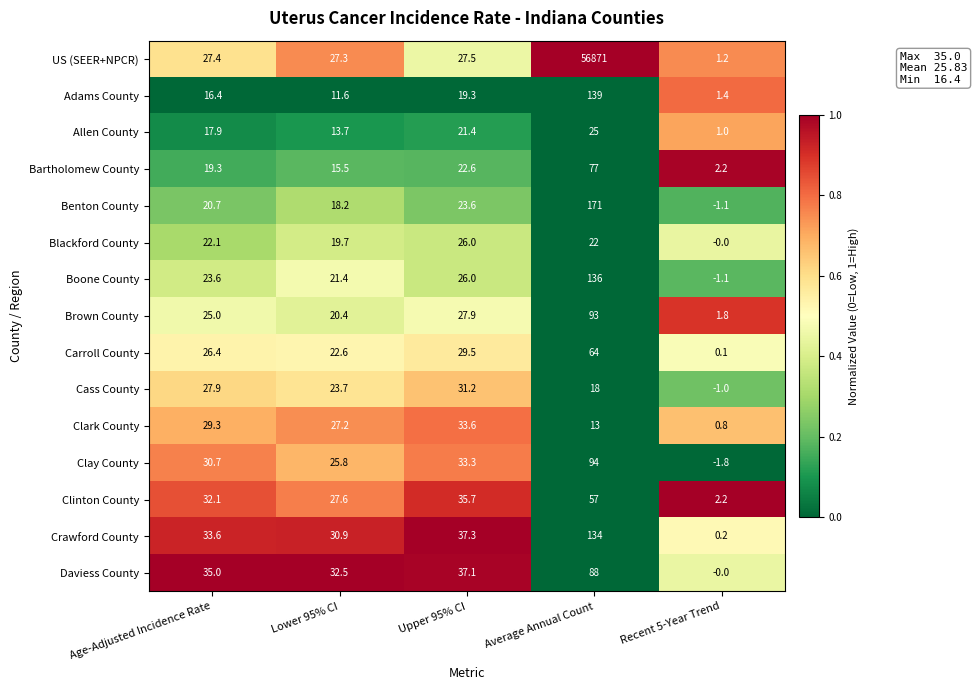

Which series has the largest total across all categories?

US (SEER+NPCR)